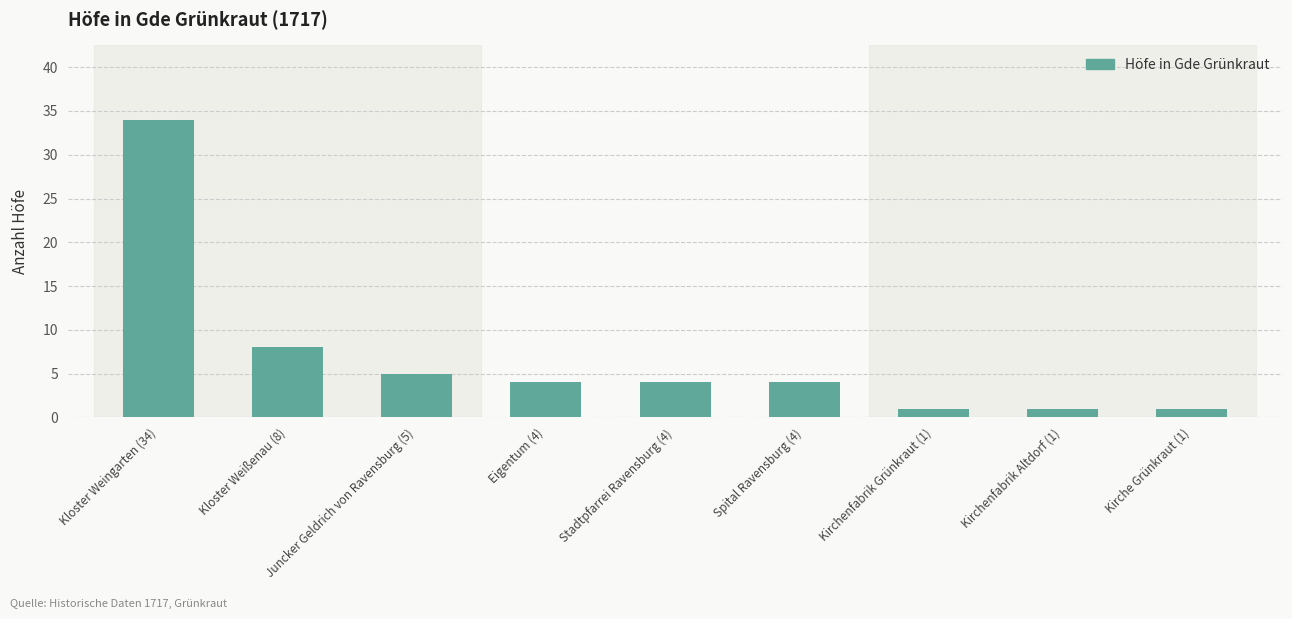

The value at Kloster Weißenau (8) is 4. True or false?

False